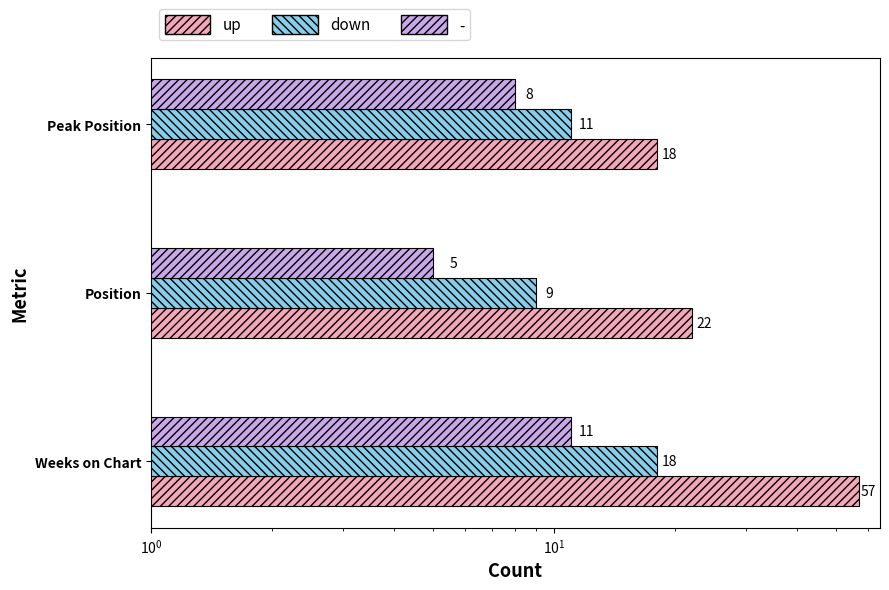

Which series has the largest total across all categories?

up